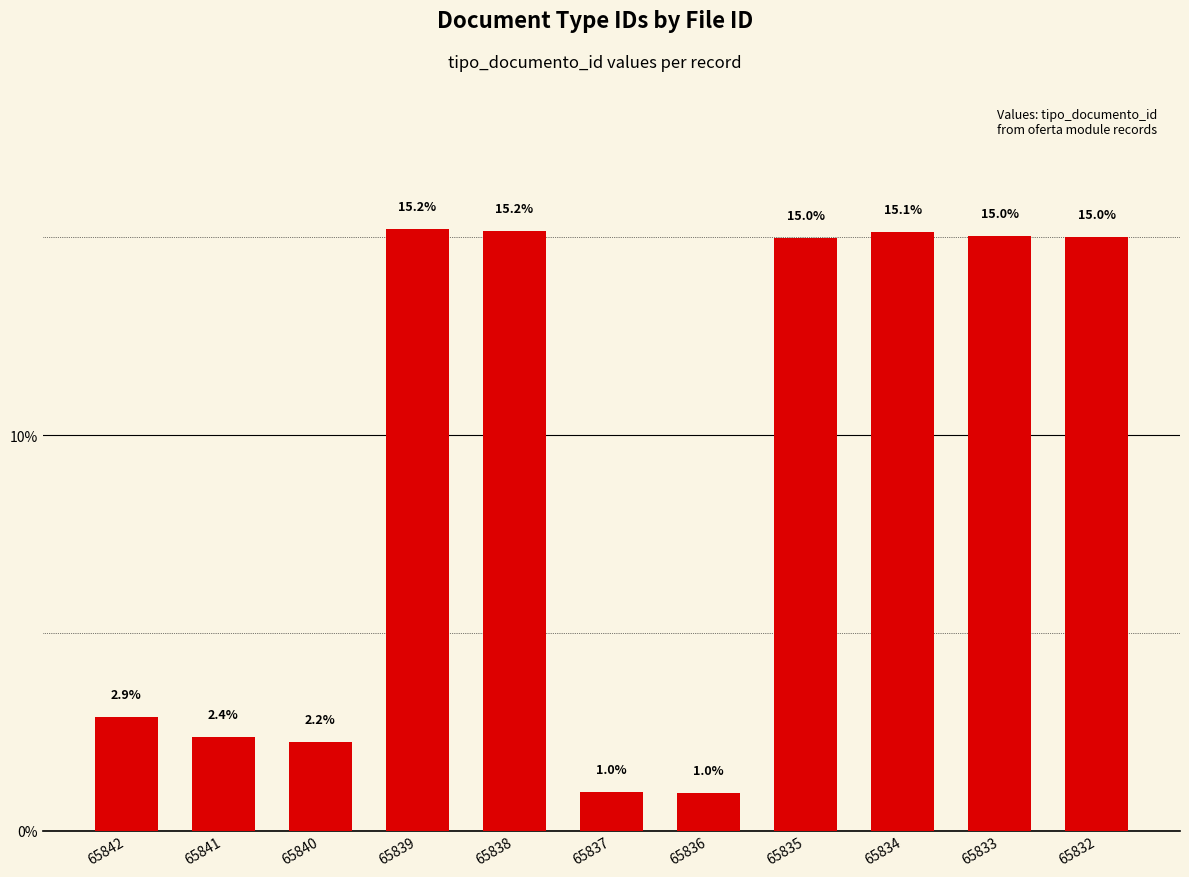

Which label corresponds to the smallest value in the chart?

65836